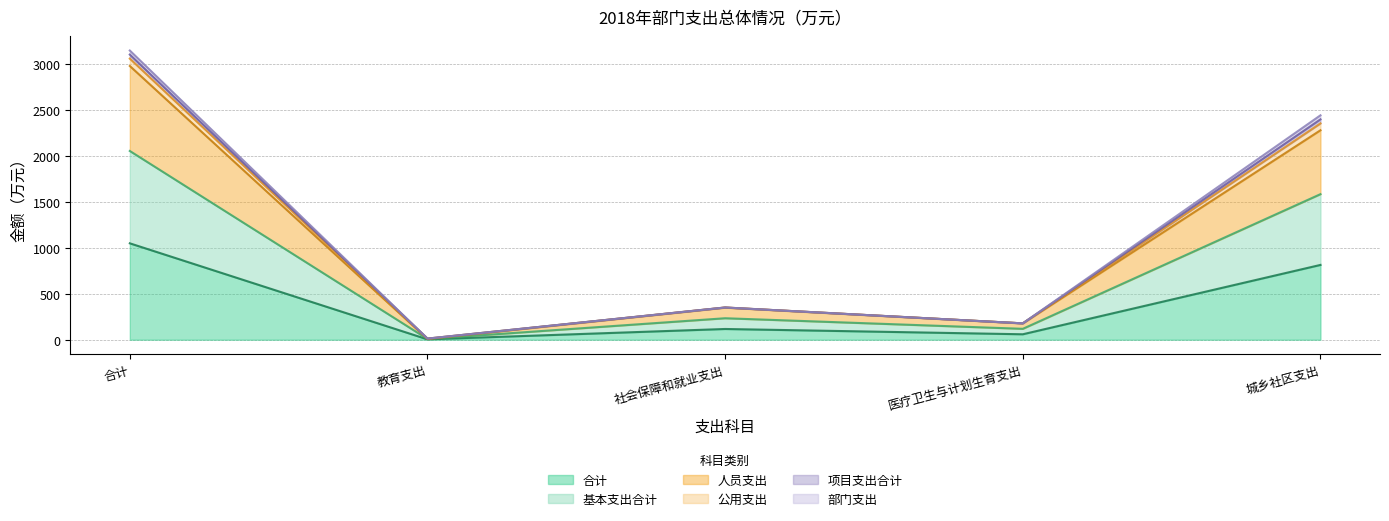

At 教育支出, list the series in order from smallest to largest.

合计, 基本支出合计, 部门支出, 人员支出, 公用支出, 项目支出合计